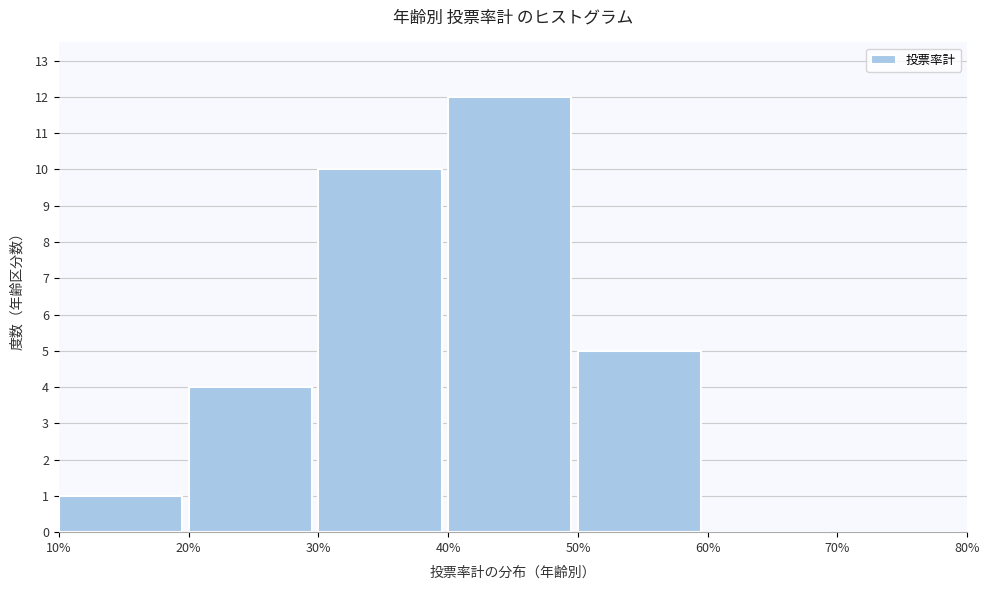

Over which range of the x-axis is the bar tallest?

40% to 50%